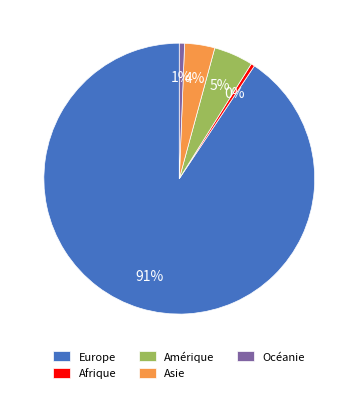

The Afrique slice represents 0% of the pie. True or false?

True